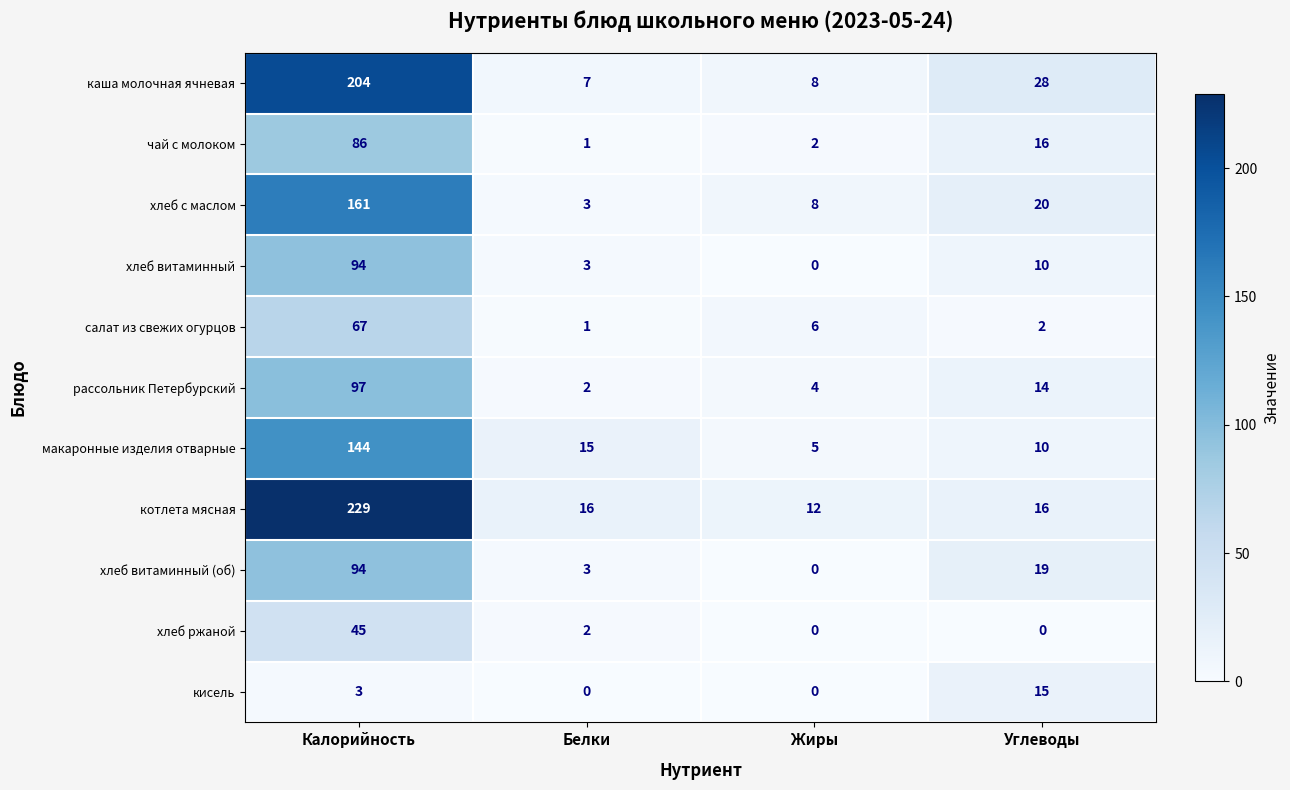

What is the difference between the maximum and minimum values in the салат из свежих огурцов series?

66